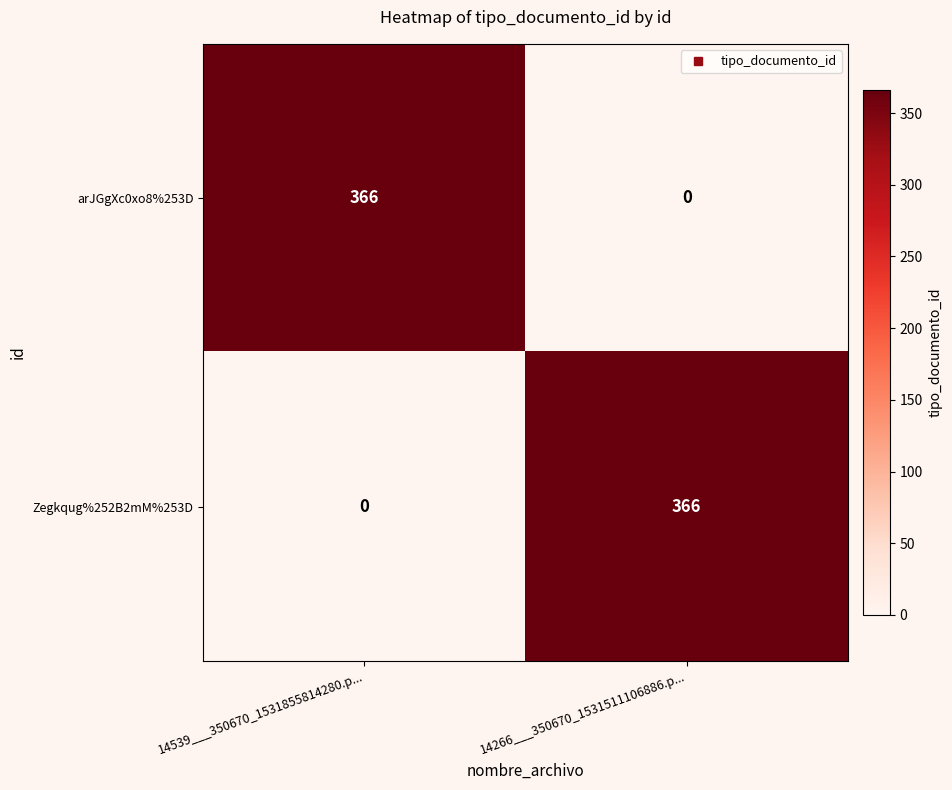

What is the sum of the arJGgXc0xo8%253D values at 14539___350670_1531855814280.p... and 14266___350670_1531511106886.p...?

366